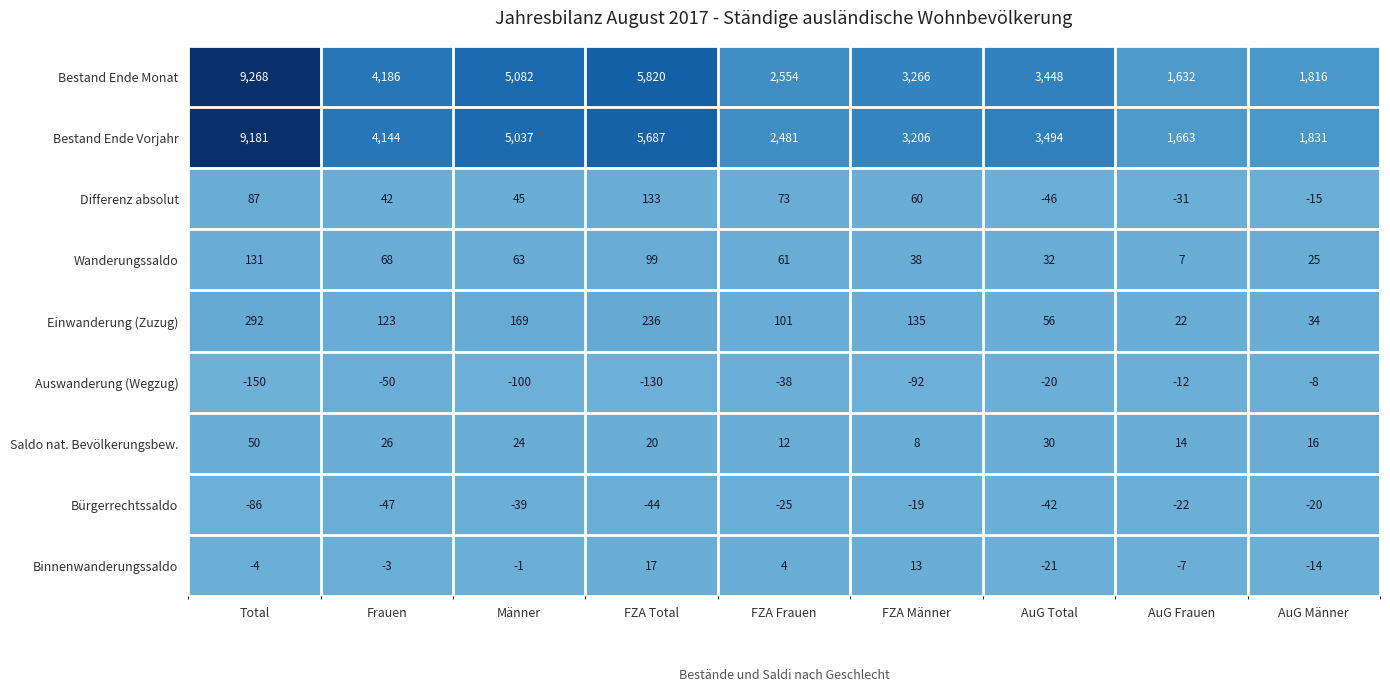

At AuG Frauen, list the series in order from smallest to largest.

Differenz absolut, Bürgerrechtssaldo, Auswanderung (Wegzug), Binnenwanderungssaldo, Wanderungssaldo, Saldo nat. Bevölkerungsbew., Einwanderung (Zuzug), Bestand Ende Monat, Bestand Ende Vorjahr